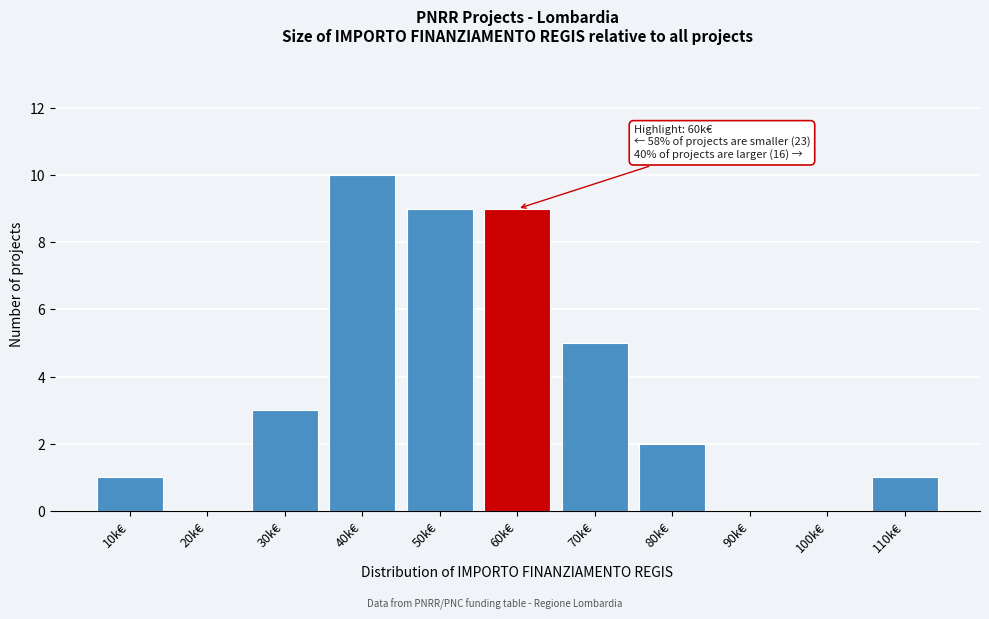

Reading right to left, list all the values displayed in this chart.

110k€=1	100k€=0	90k€=0	80k€=2	70k€=5	60k€=9	50k€=9	40k€=10	30k€=3	20k€=0	10k€=1